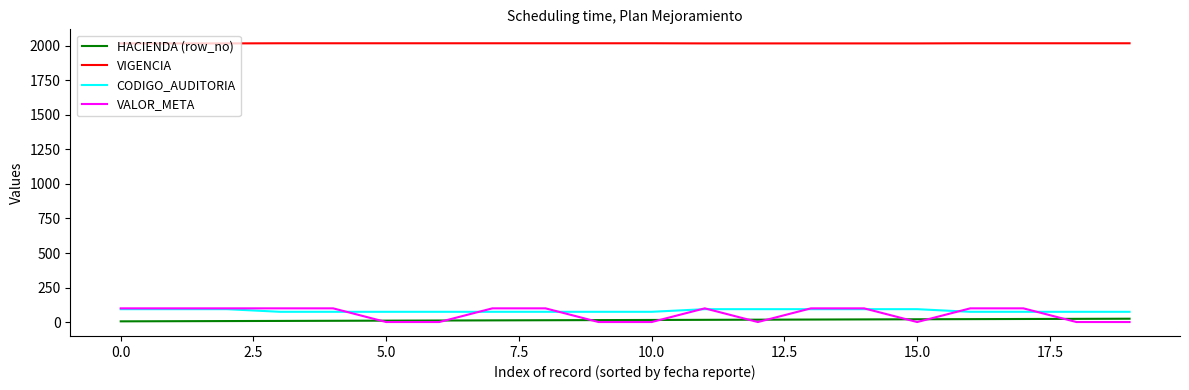

How many lines are shown in the chart?

4